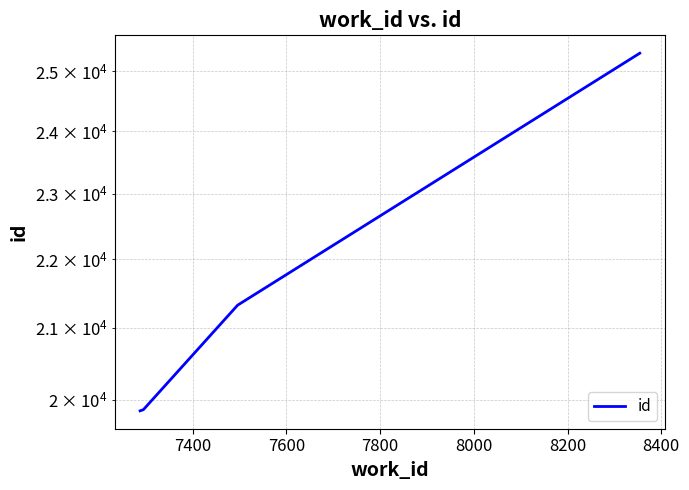

What is the difference between the second highest and minimum values?

1477